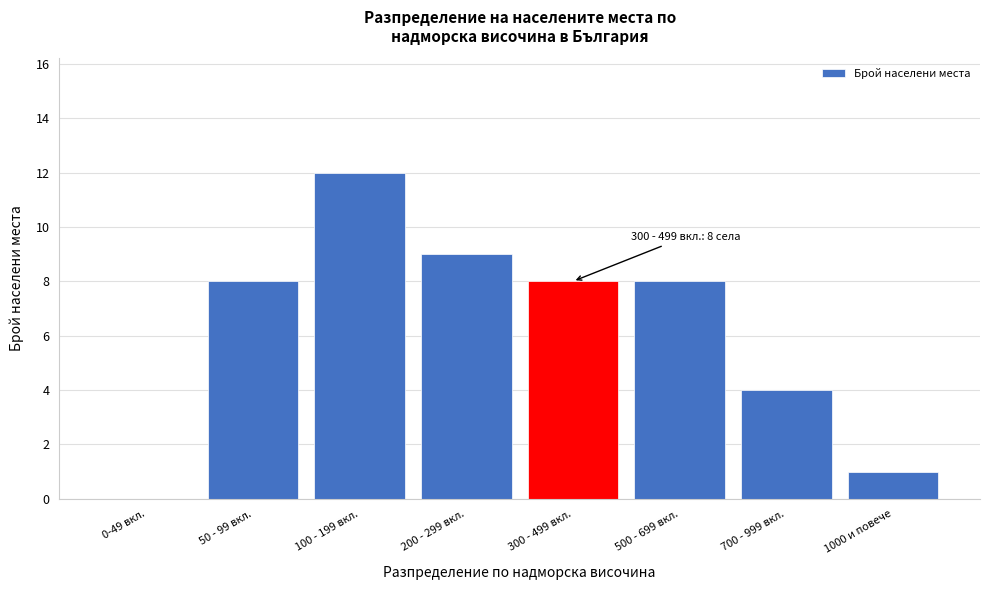

Reading left to right, list all the values displayed in this chart.

0-49 вкл.=0	50 - 99 вкл.=8	100 - 199 вкл.=12	200 - 299 вкл.=9	300 - 499 вкл.=8	500 - 699 вкл.=8	700 - 999 вкл.=4	1000 и повече=1